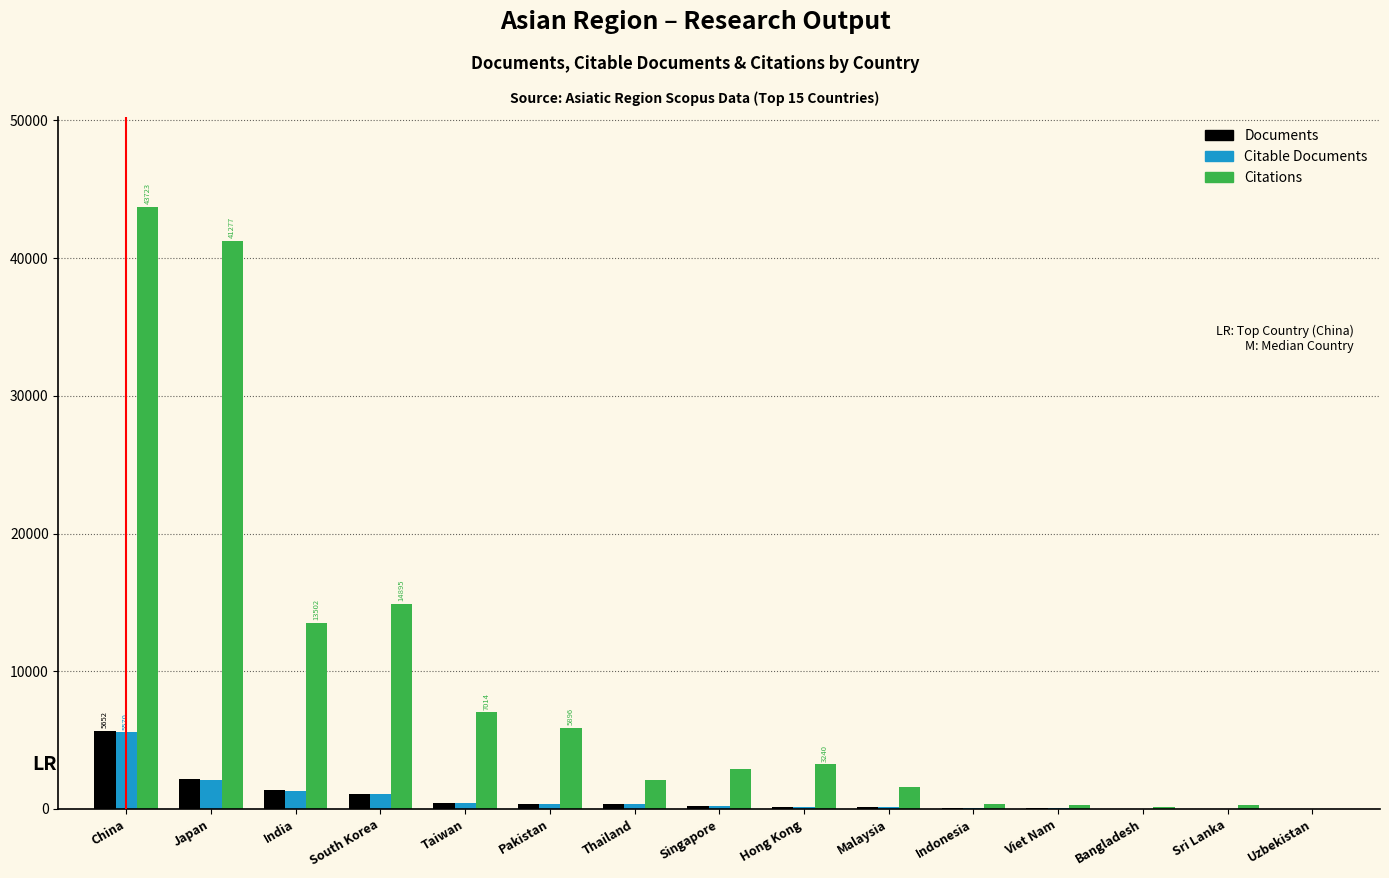

What is the maximum value shown in the chart?

43723